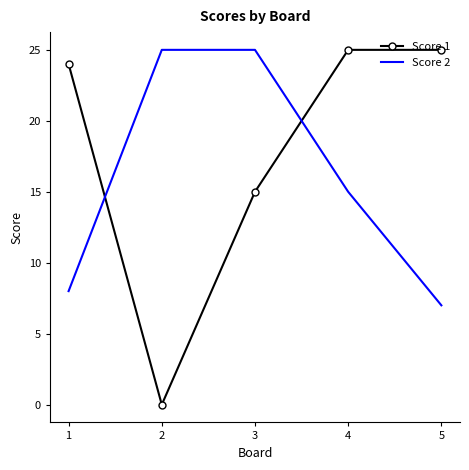

Where is Score 1 nearest to the value 12?

3